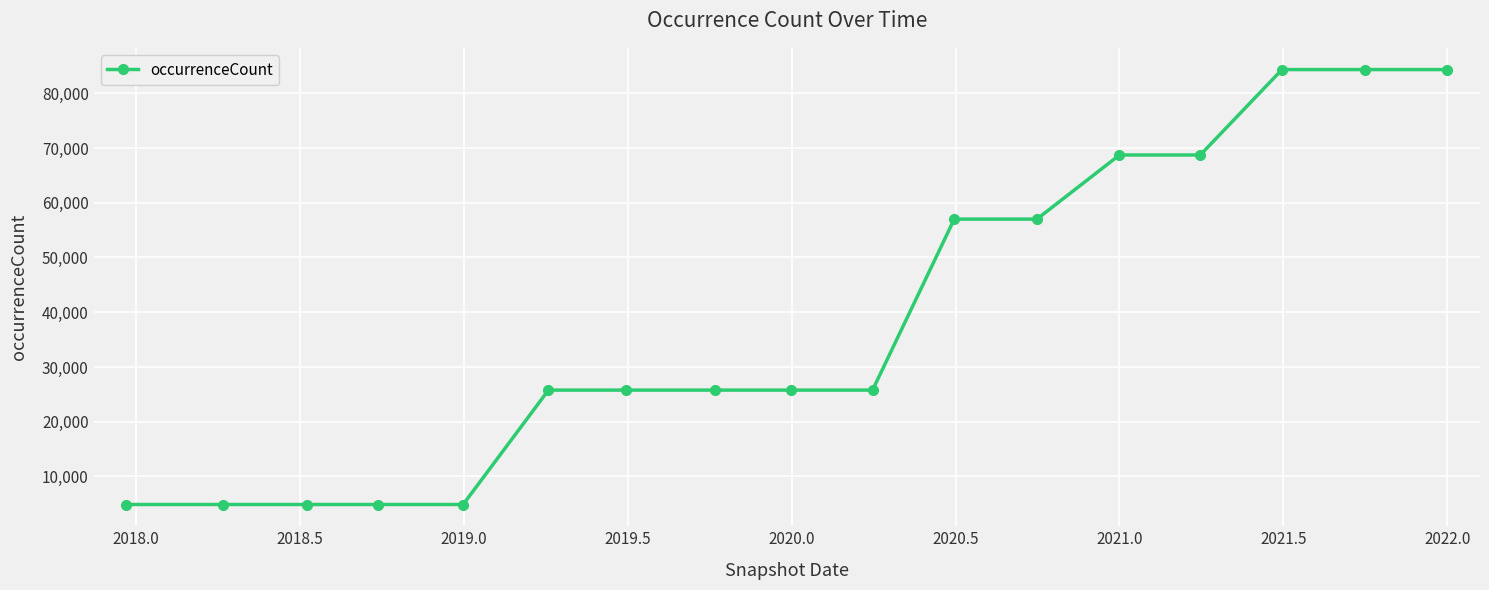

Reading left to right, transcribe all the data shown in this chart.

4884	4884	4884	4884	4884	25779	25779	25779	25779	25779	57010	57010	68722	68722	84323	84323	84323